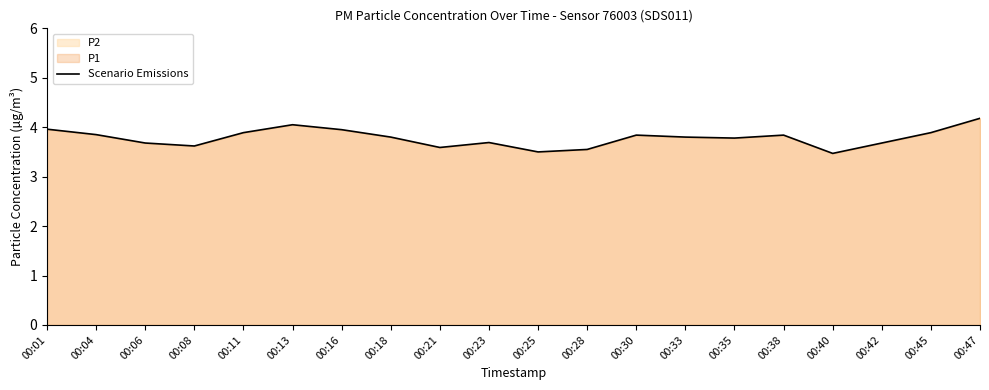

List the labels in order of value, largest first.

00:47, 00:13, 00:01, 00:16, 00:11, 00:45, 00:04, 00:30, 00:38, 00:18, 00:33, 00:35, 00:23, 00:06, 00:42, 00:08, 00:21, 00:28, 00:25, 00:40